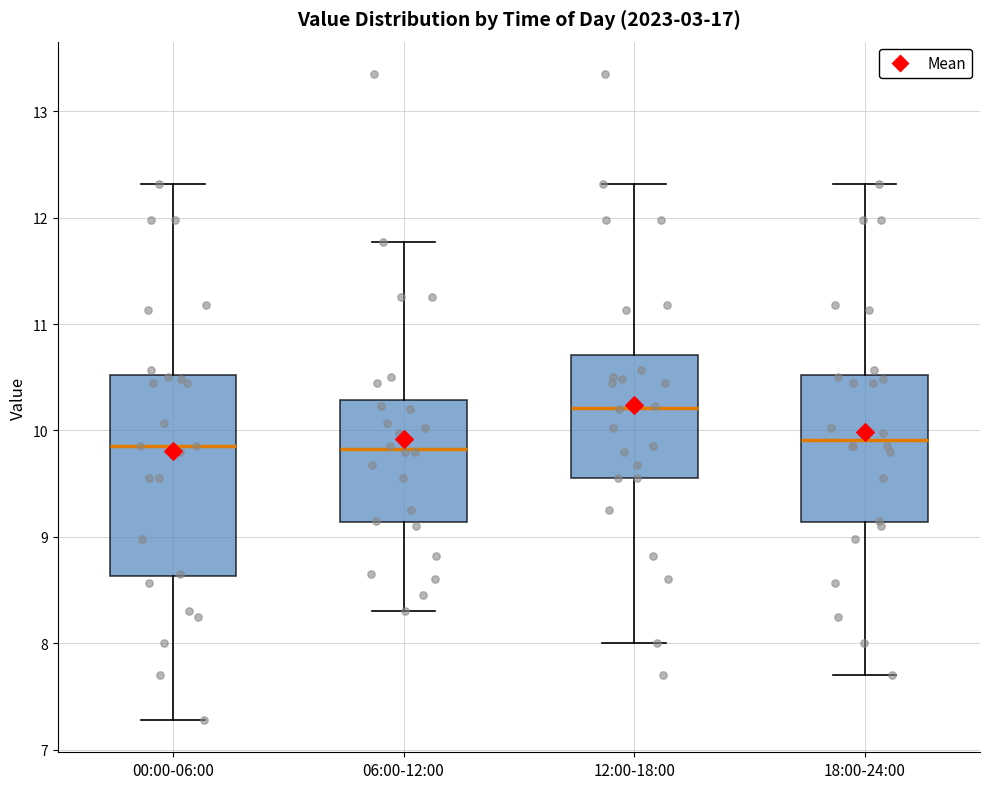

Where is the upper edge of the box for 00:00-06:00 on the y-axis? The values are not printed on the chart, so give them approximately, as read against the axis.

10.5